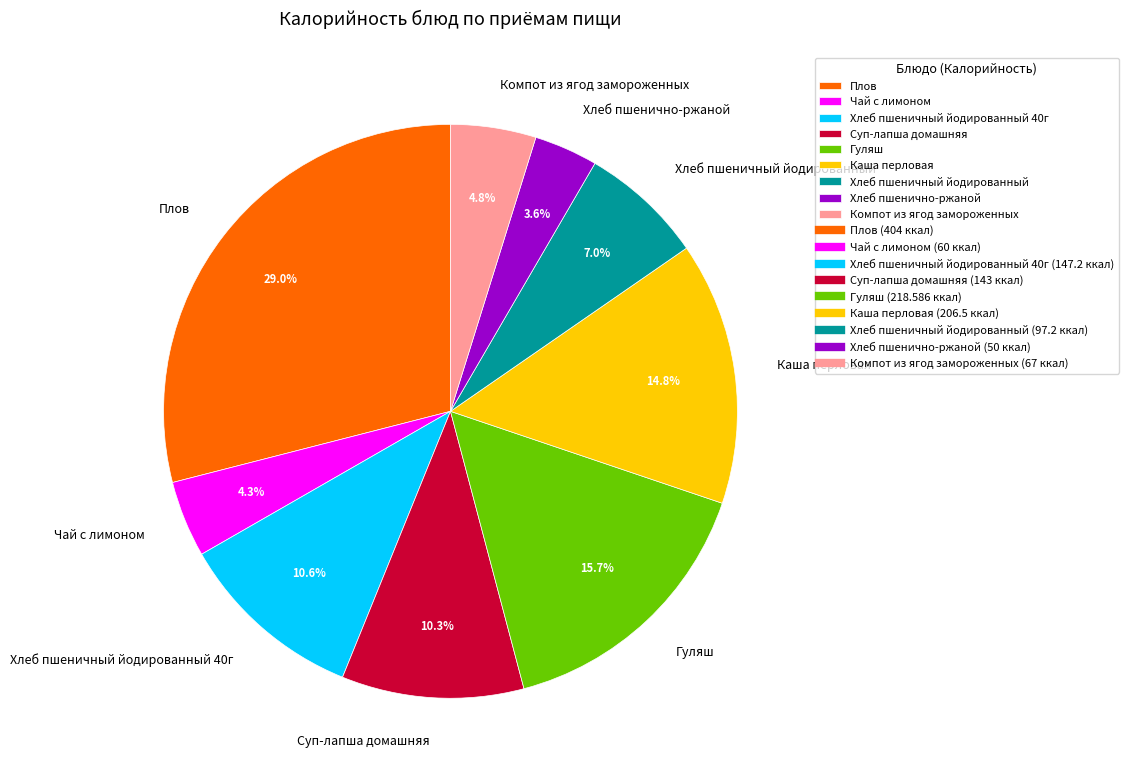

Is there any slice that represents more than half of the pie?

No